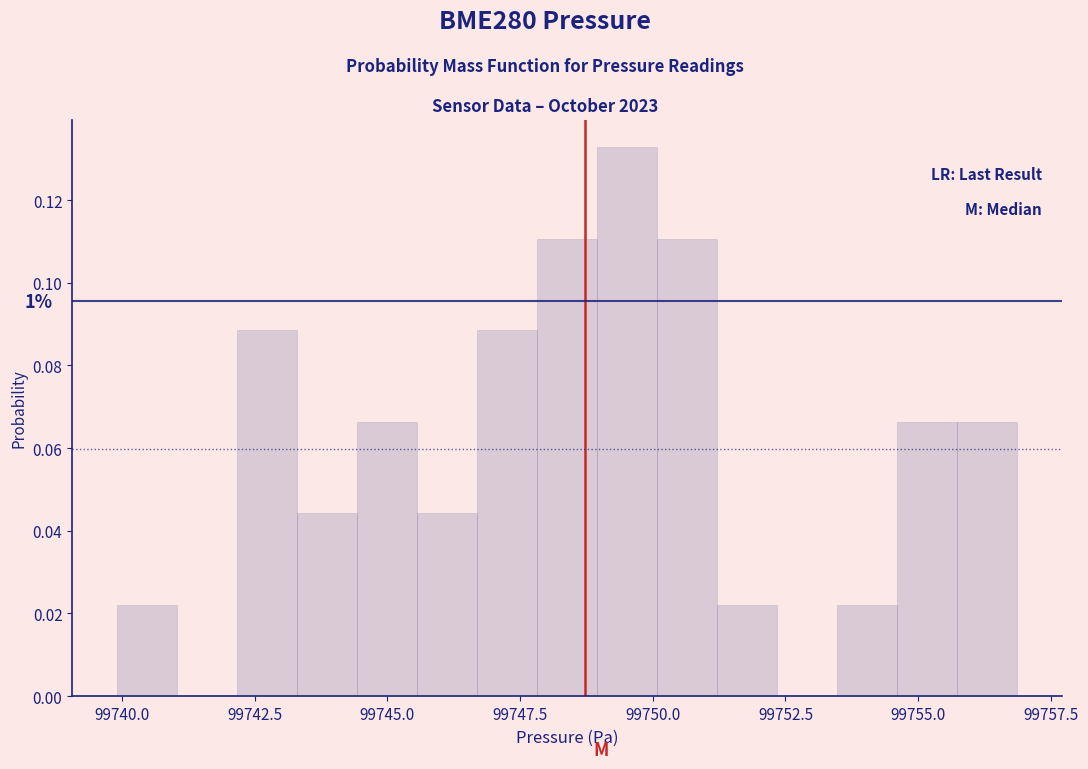

Around what value on the x-axis is the tallest bar? Give the approximate position of its centre, as read against the axis.

99749.5